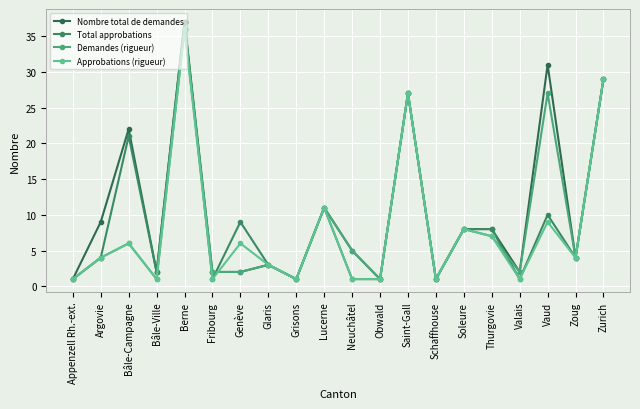

Reading left to right, transcribe all the data shown in this chart.

Nombre total de demandes: 1	9	22	2	37	2	2	3	1	11	5	1	27	1	8	8	2	31	4	29
Total approbations: 1	4	21	2	37	1	9	3	1	11	1	1	27	1	8	8	1	10	4	29
Demandes (rigueur): 1	4	6	1	36	2	2	3	1	11	5	1	27	1	8	7	2	27	4	29
Approbations (rigueur): 1	4	6	1	36	1	6	3	1	11	1	1	27	1	8	7	1	9	4	29